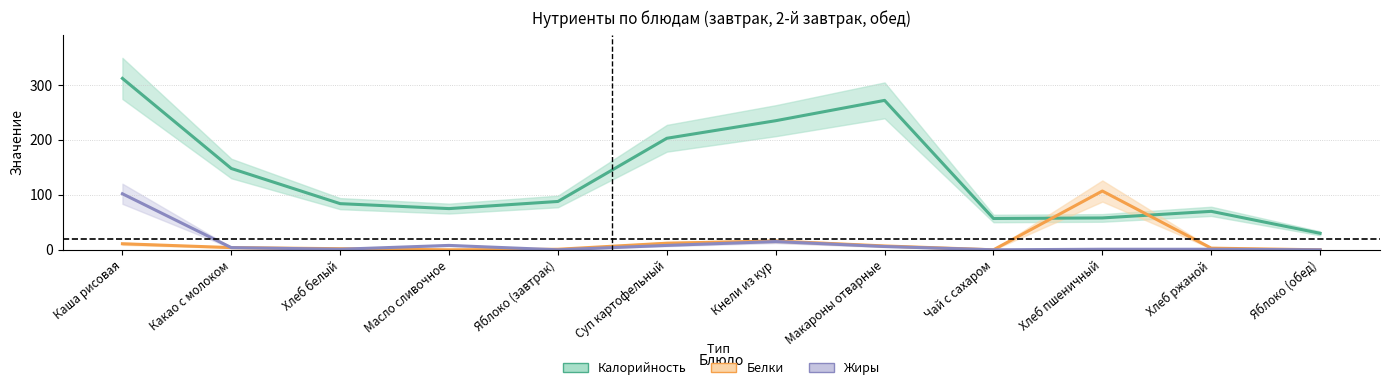

How many values in the Белки series exceed 4?

5